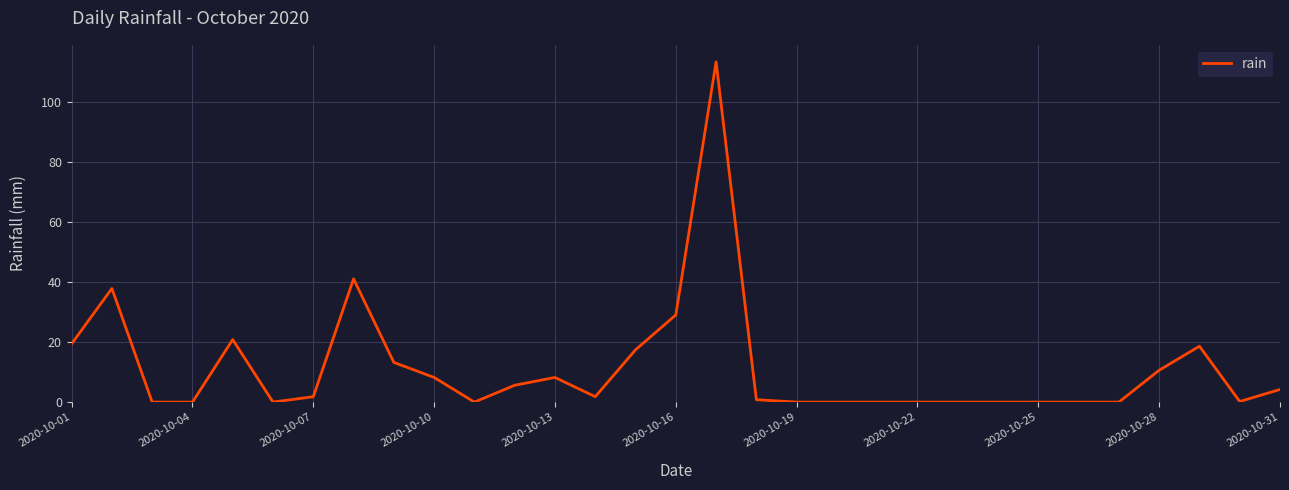

What is the difference between the maximum and minimum values?

113.2